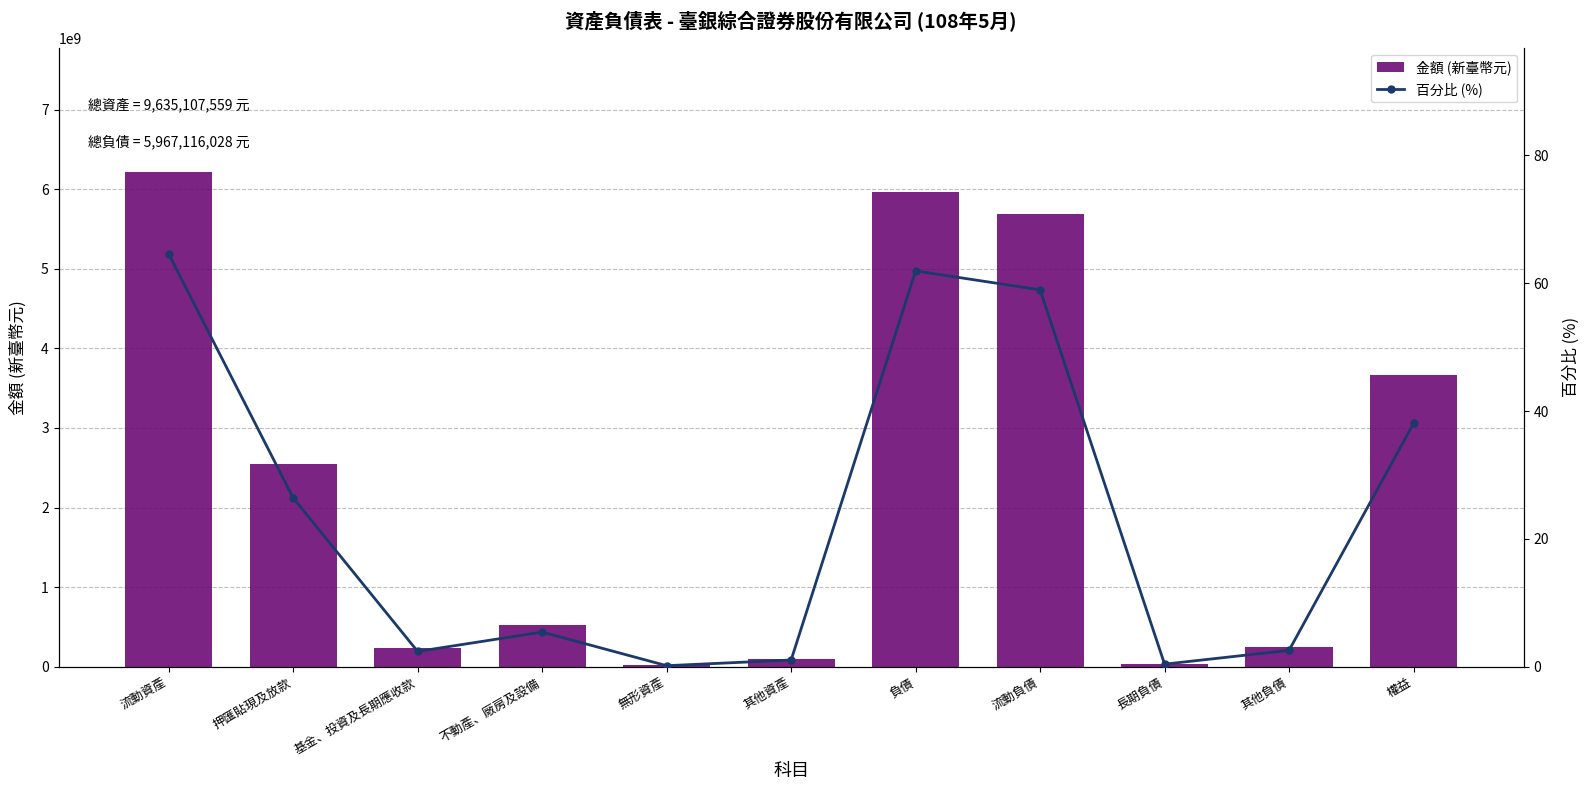

At 流動資產, list the series in order from smallest to largest.

百分比 (%), 金額 (新臺幣元)